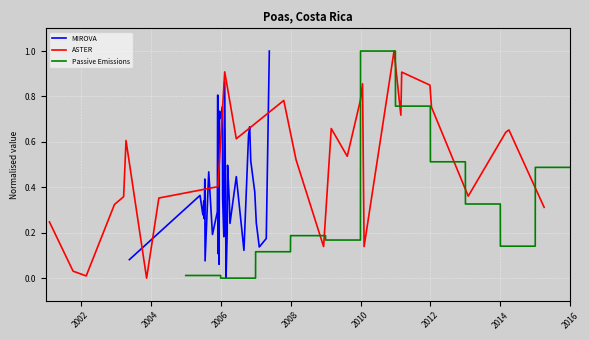

What is the highest value of the MIROVA series?

1.0